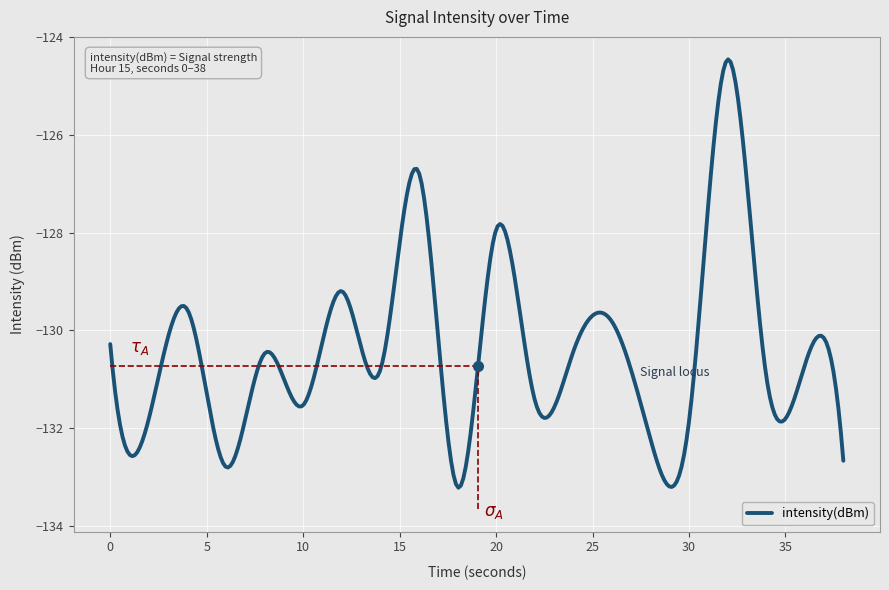

What is the difference between the maximum and minimum values?

8.8